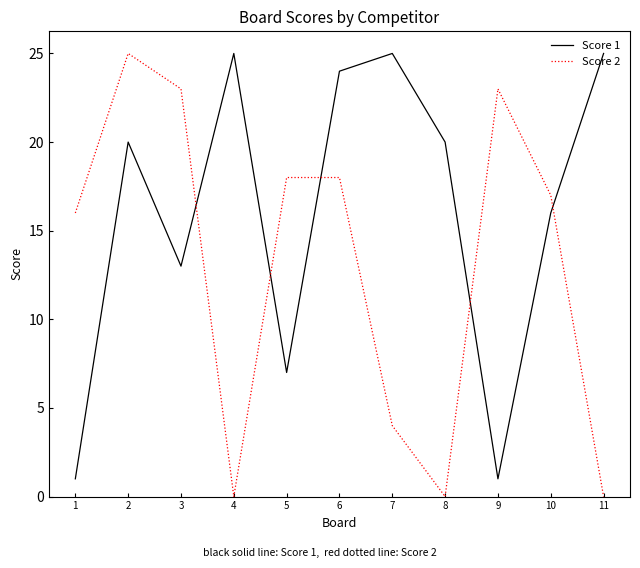

Count the number of categories in the chart.

11